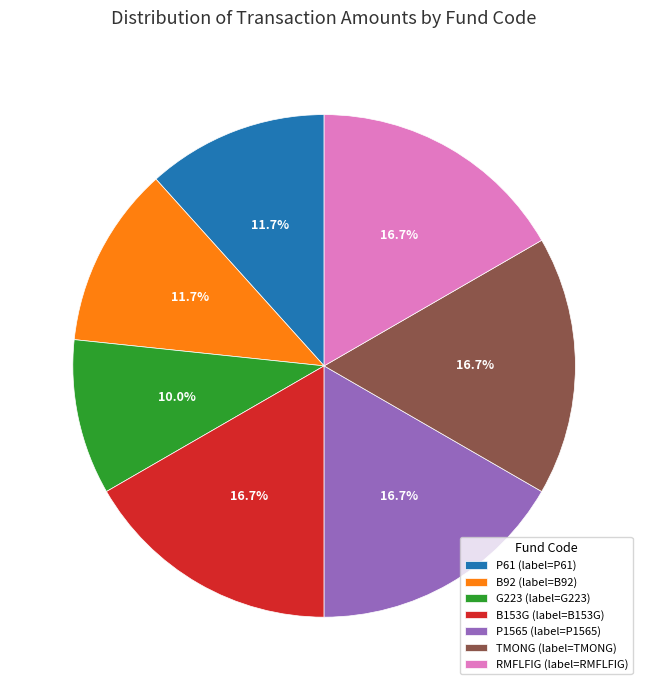

To the nearest percent, what portion does RMFLFIG represent?

17%